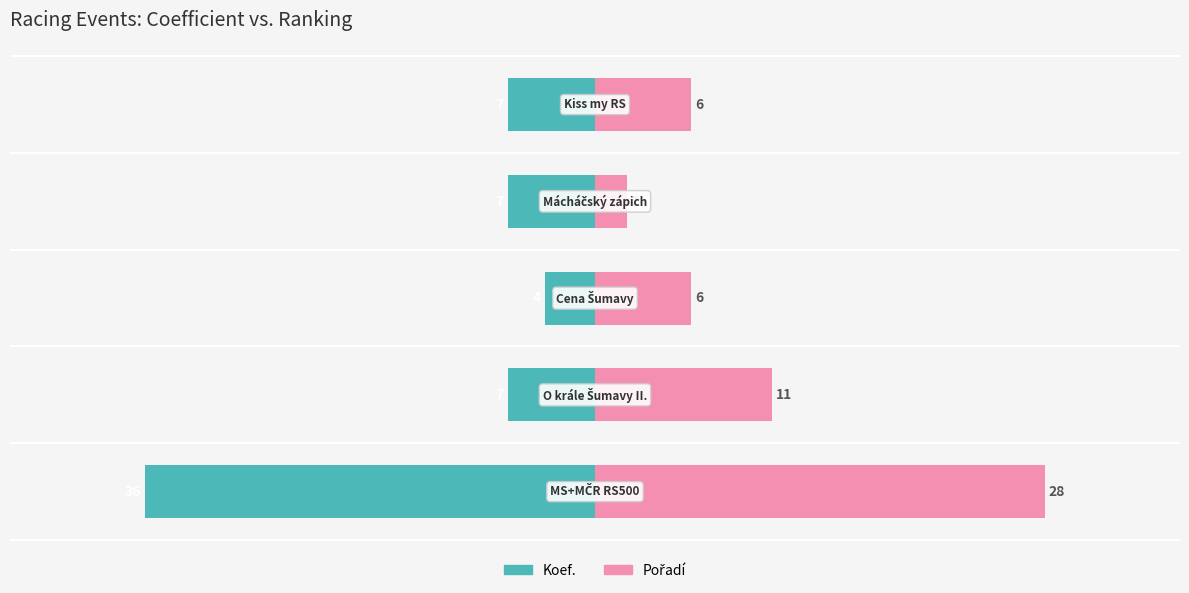

At how many categories does at least one series exceed 0?

5